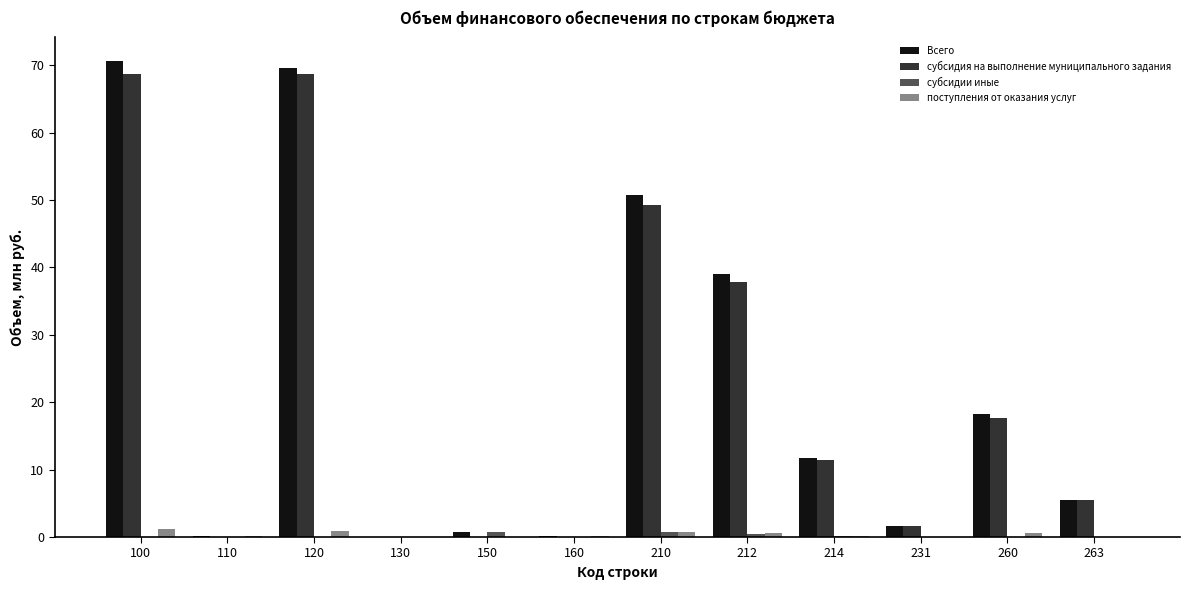

True or false: субсидия на выполнение муниципального задания has a value of -28.1 at 110.

False